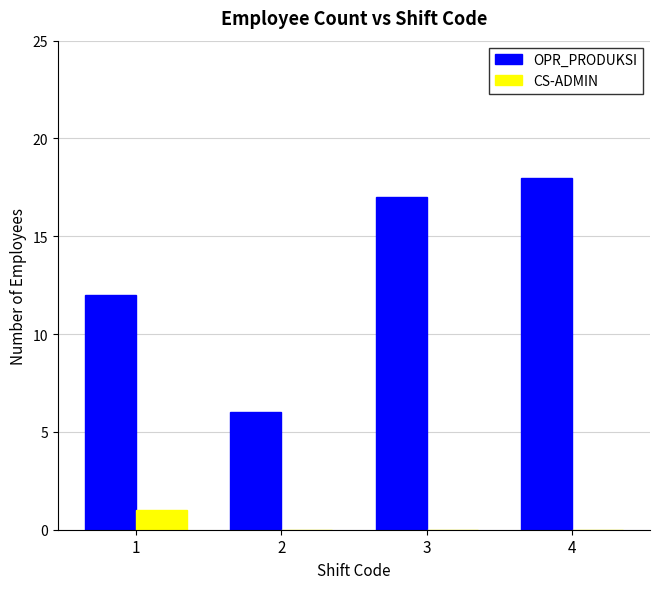

The value of OPR_PRODUKSI at 2 is 10. True or false?

False